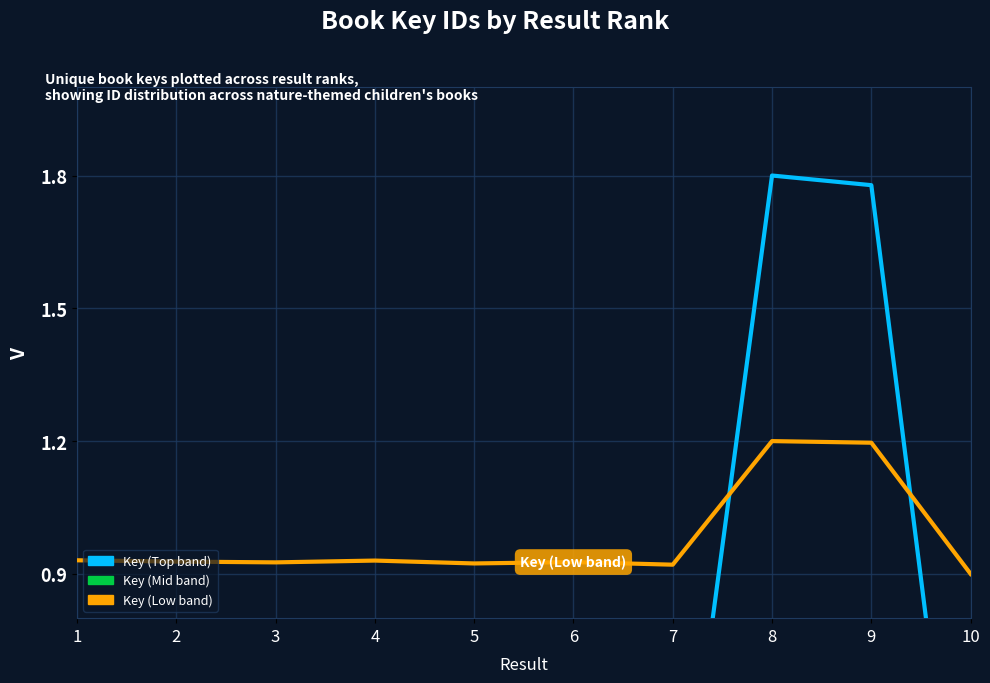

Between 7 and 2, which is larger?

2